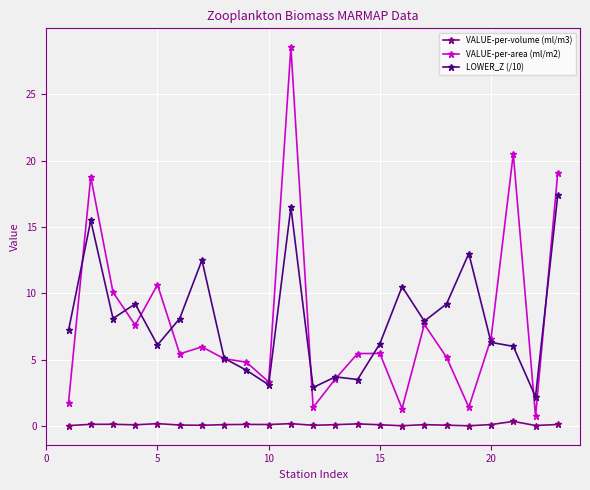

True or false: VALUE-per-volume (ml/m3) and LOWER_Z (/10) intersect in this chart.

False